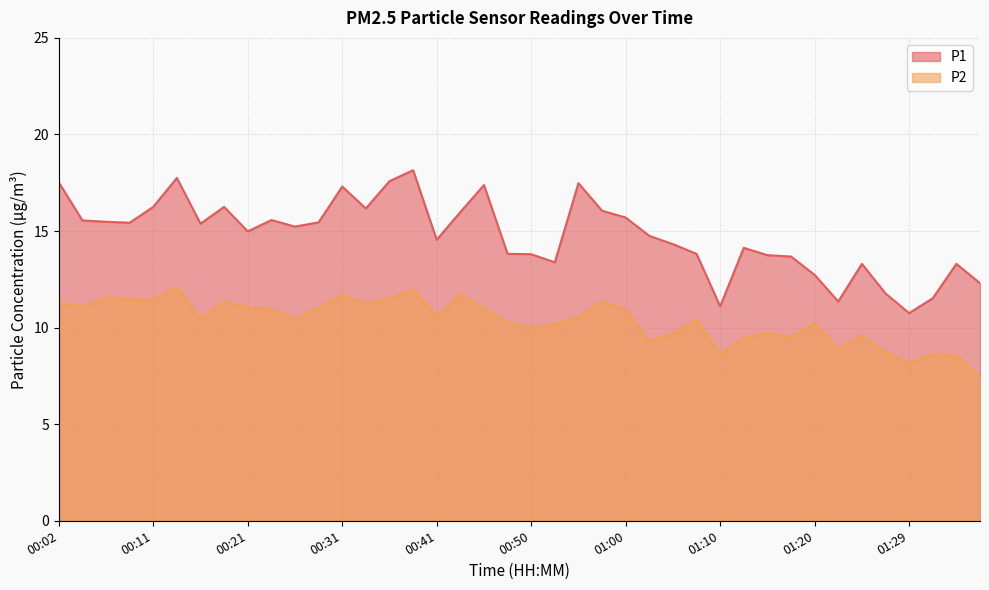

True or false: P2 and P1 cross at least once.

False